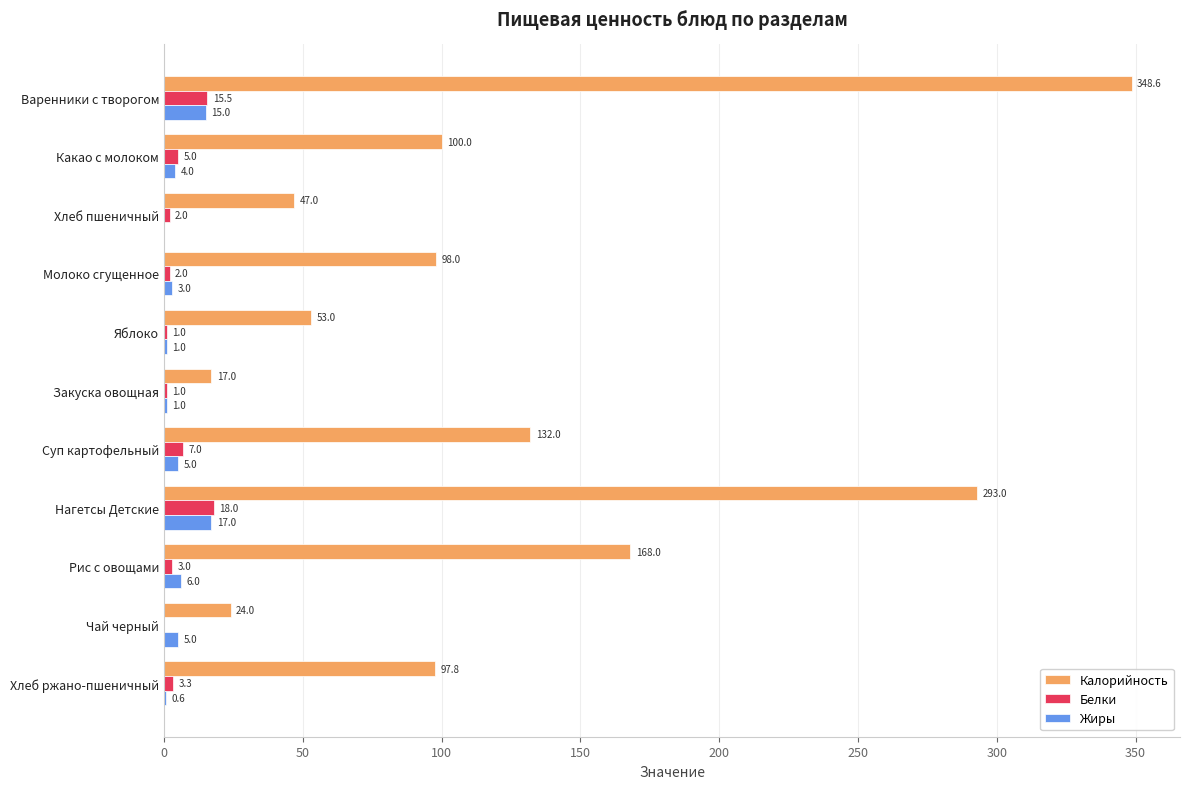

Is it true that Калорийность equals 548.9 at Варенники с творогом?

False